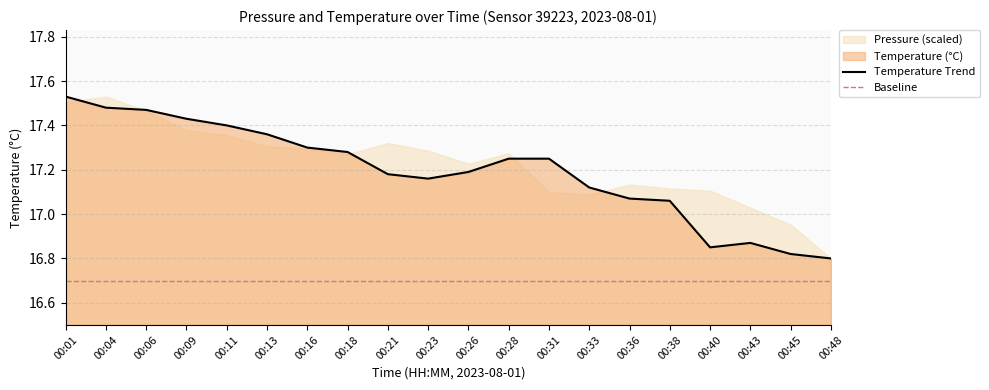

List the labels in order of value, smallest first.

00:48, 00:45, 00:40, 00:43, 00:38, 00:36, 00:33, 00:23, 00:21, 00:26, 00:28, 00:31, 00:18, 00:16, 00:13, 00:11, 00:09, 00:06, 00:04, 00:01